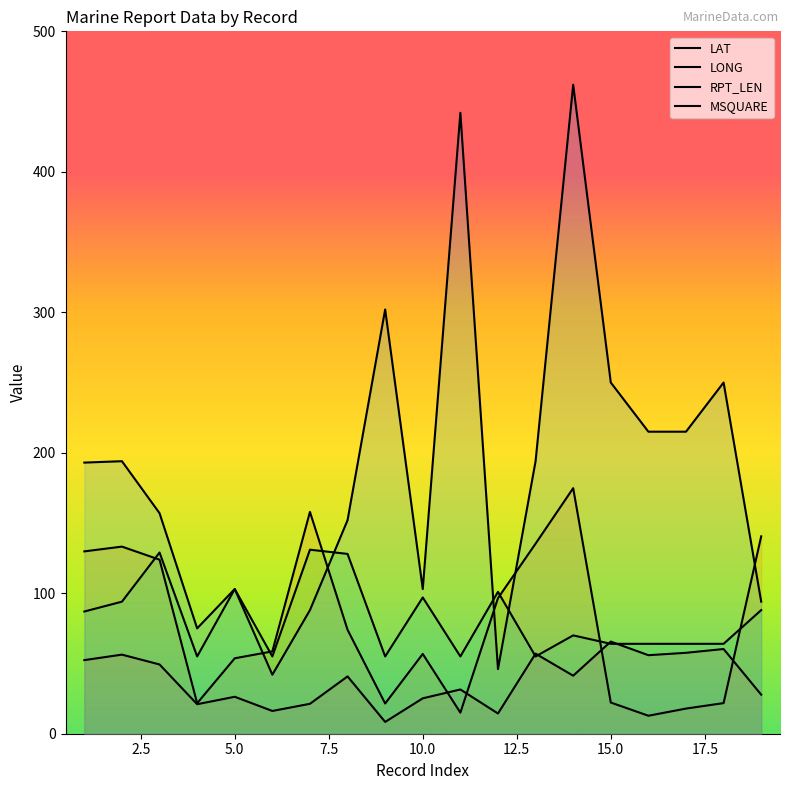

What are all the series names shown in the legend?

LAT, LONG, RPT_LEN, MSQUARE